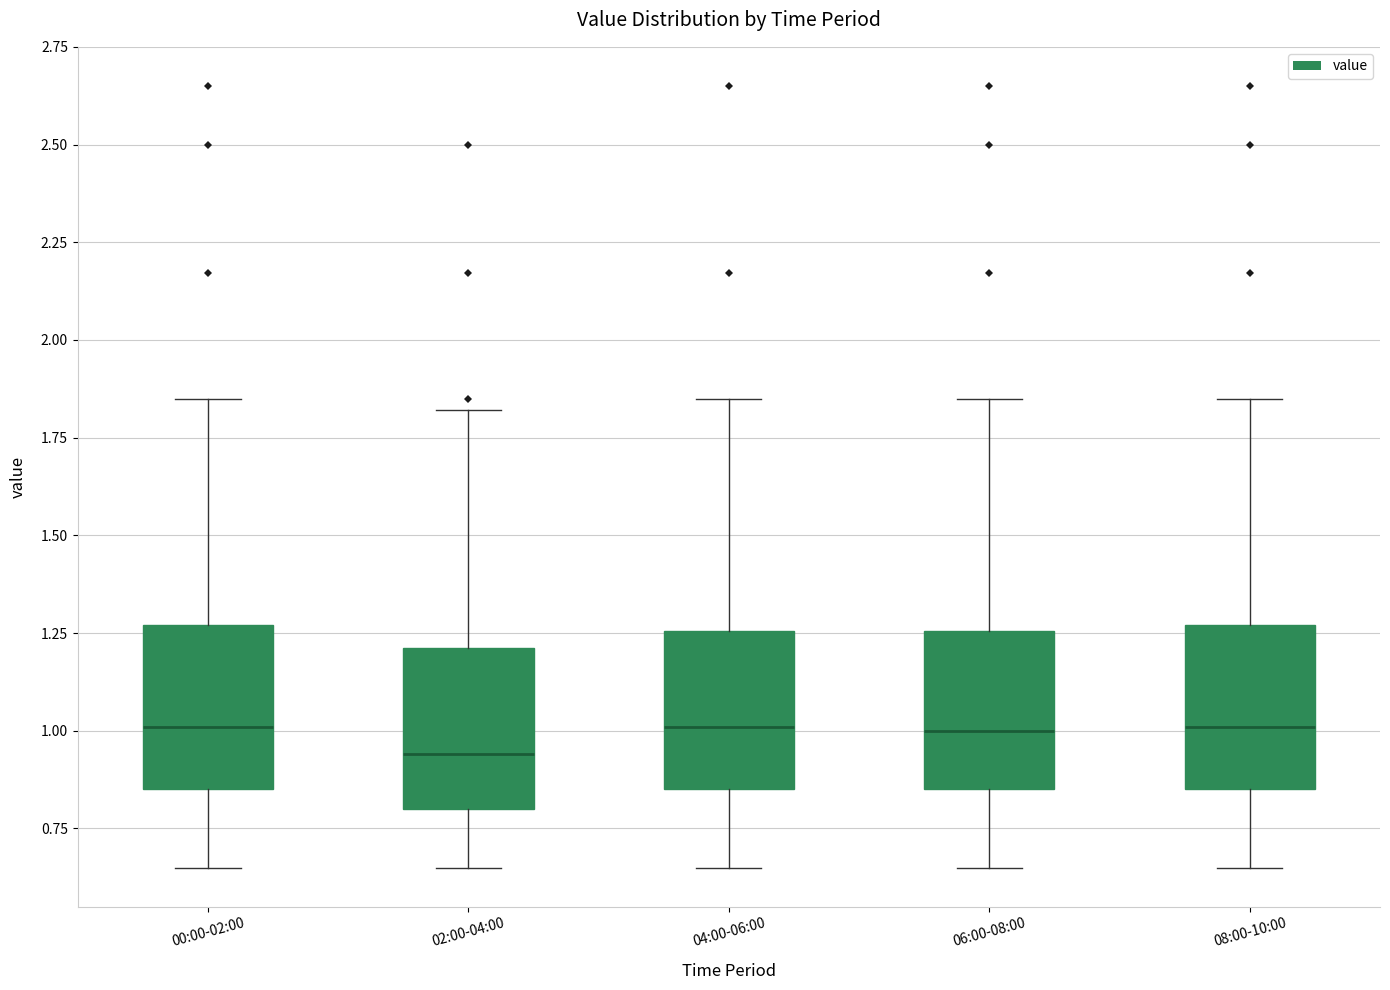

Reading left to right, transcribe this box plot: for each box, give where its median line is, the range the box spans, and where its two whiskers end, as read against the y-axis. The values are not printed on the chart, so give them approximately, as read against the axis.

00:00-02:00: median 1.00, box 0.85 to 1.25, whiskers 0.65 to 1.85
02:00-04:00: median 0.95, box 0.80 to 1.20, whiskers 0.65 to 1.80
04:00-06:00: median 1.00, box 0.85 to 1.25, whiskers 0.65 to 1.85
06:00-08:00: median 1.00, box 0.85 to 1.25, whiskers 0.65 to 1.85
08:00-10:00: median 1.00, box 0.85 to 1.25, whiskers 0.65 to 1.85